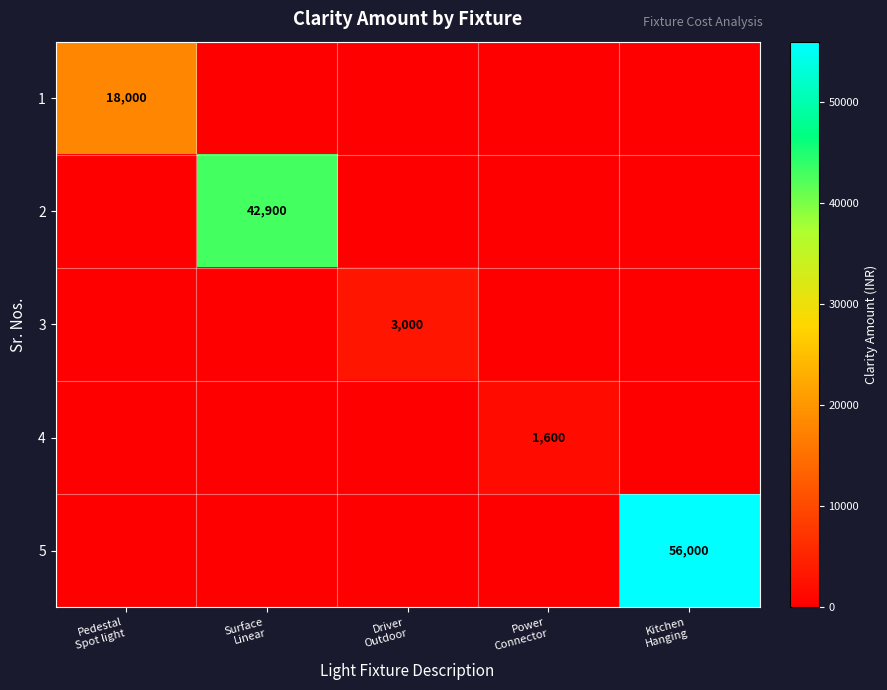

At which category is the sum across all series the highest?

Kitchen
Hanging